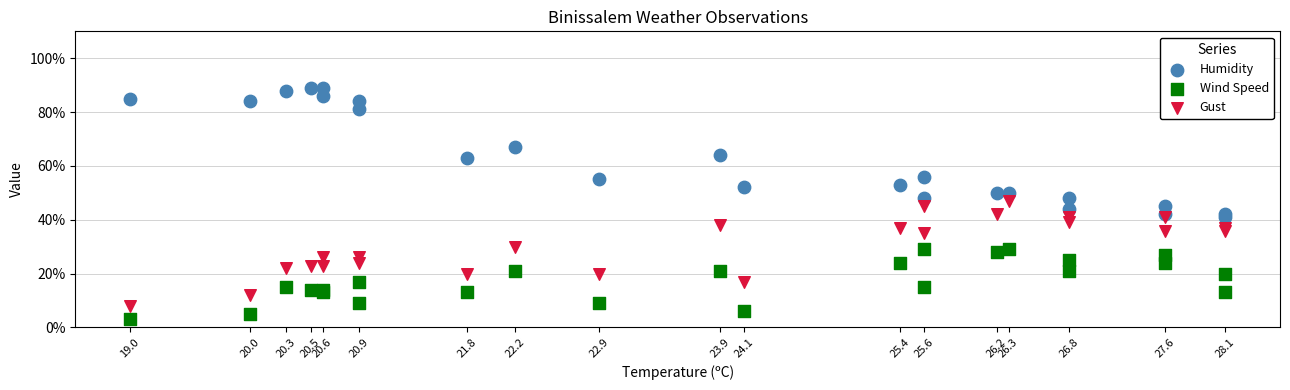

Which series reaches the minimum Y coordinate?

Wind Speed